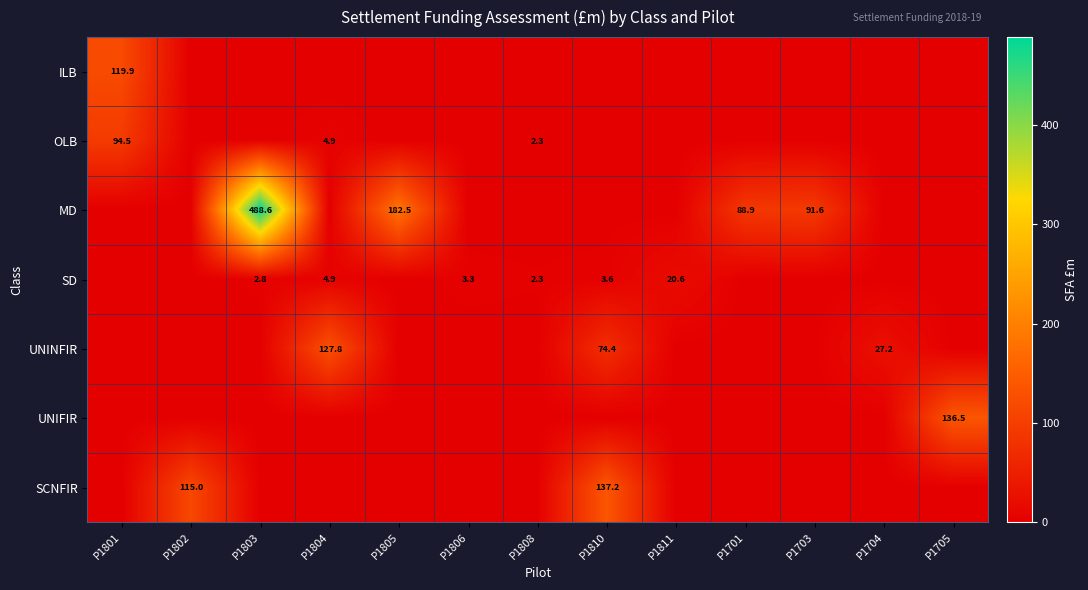

The SCNFIR series shows 115.0 at P1802. True or false?

True